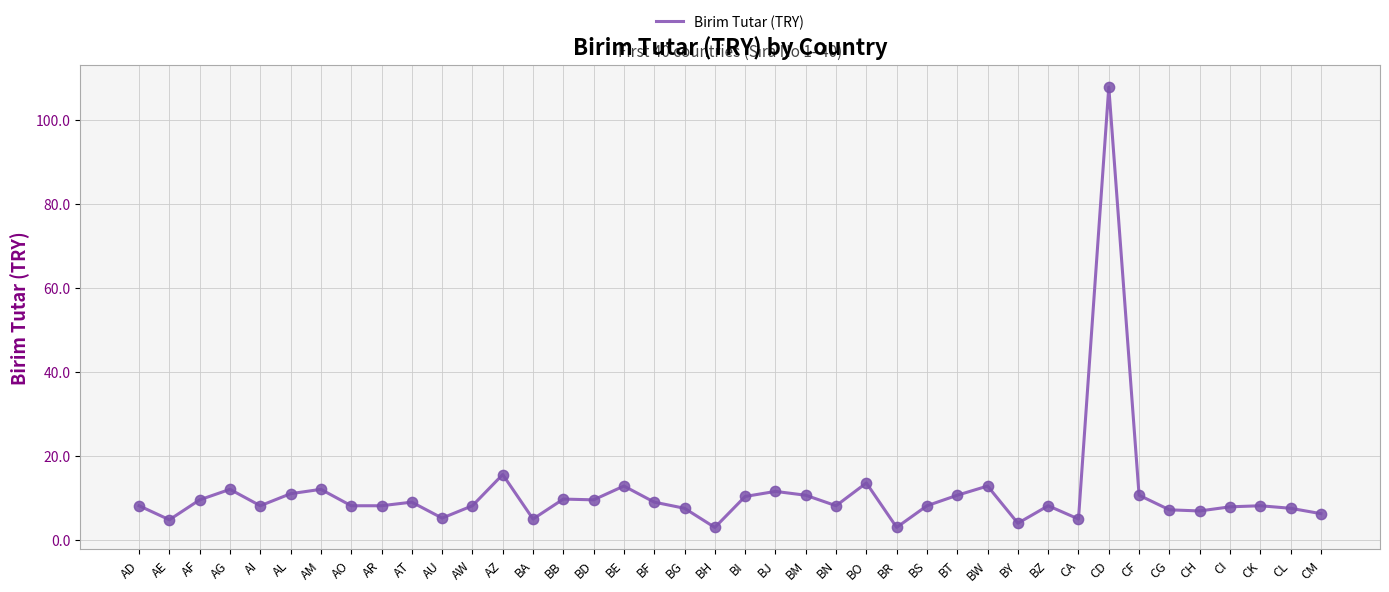

What is the ratio of the value at BO to the value at BN?

1.7